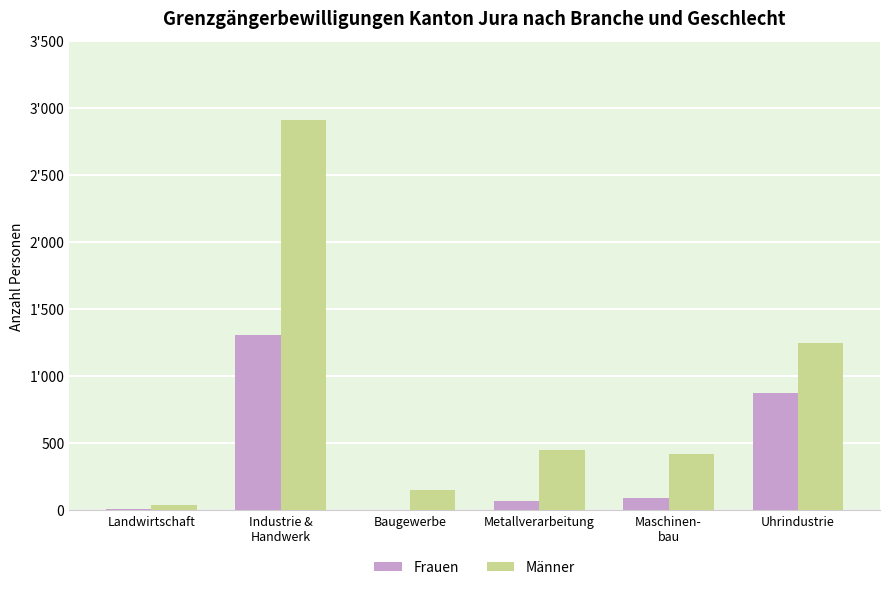

Rank the categories by Männer value from highest to lowest.

Industrie &
Handwerk, Uhrindustrie, Metallverarbeitung, Maschinen-
bau, Baugewerbe, Landwirtschaft